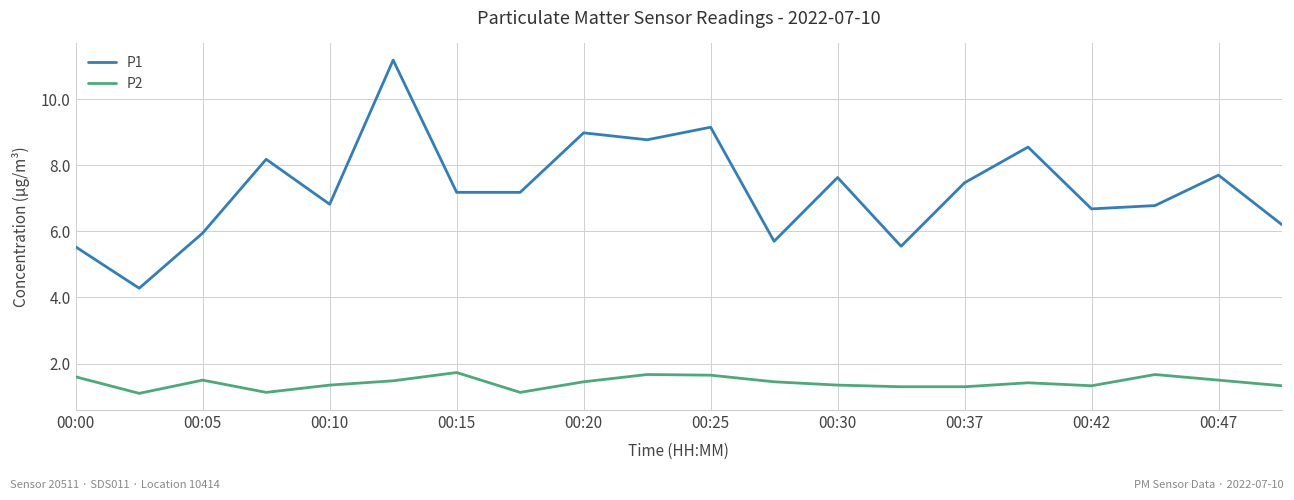

True or false: P2 and P1 cross at least once.

False